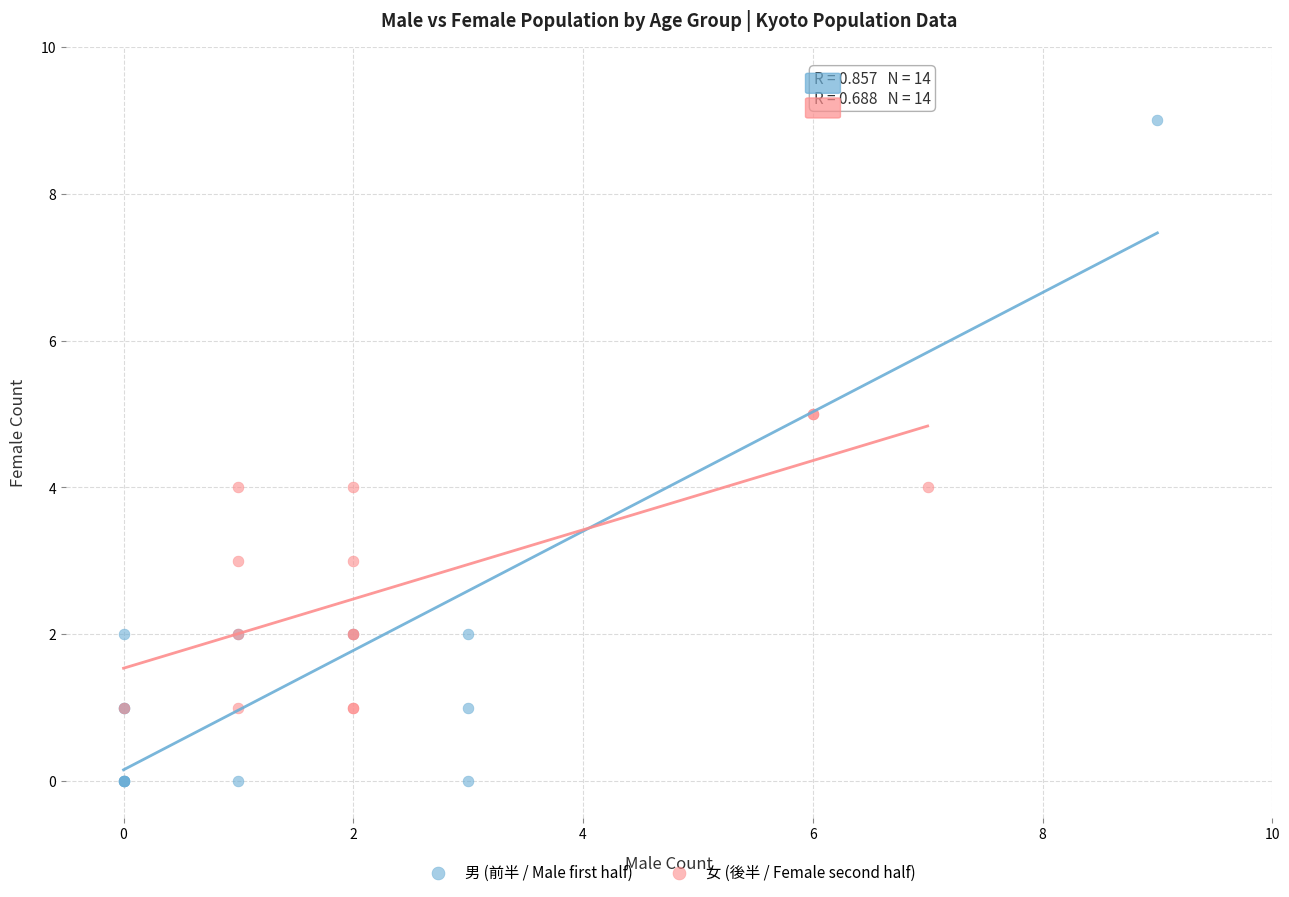

Which series has the widest spread of Y values?

男 (前半 / Male first half)